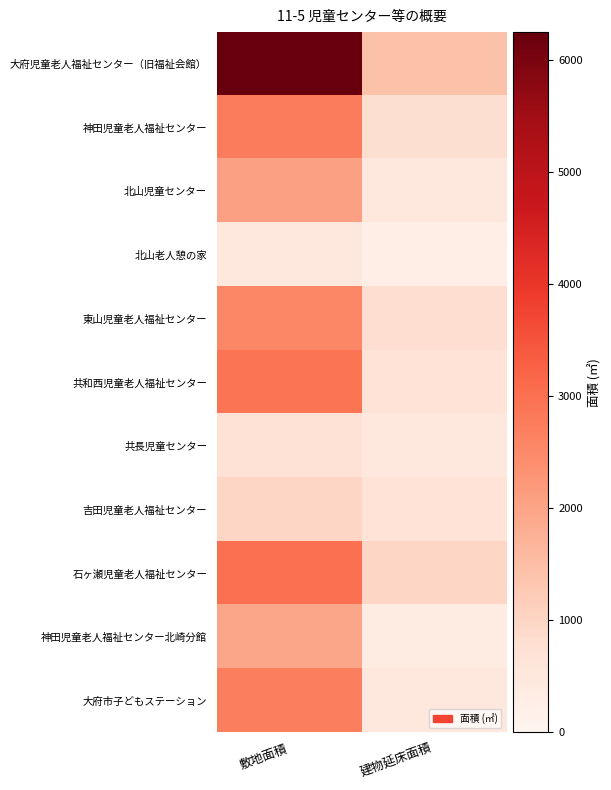

At which category is the sum across all series the highest?

敷地面積